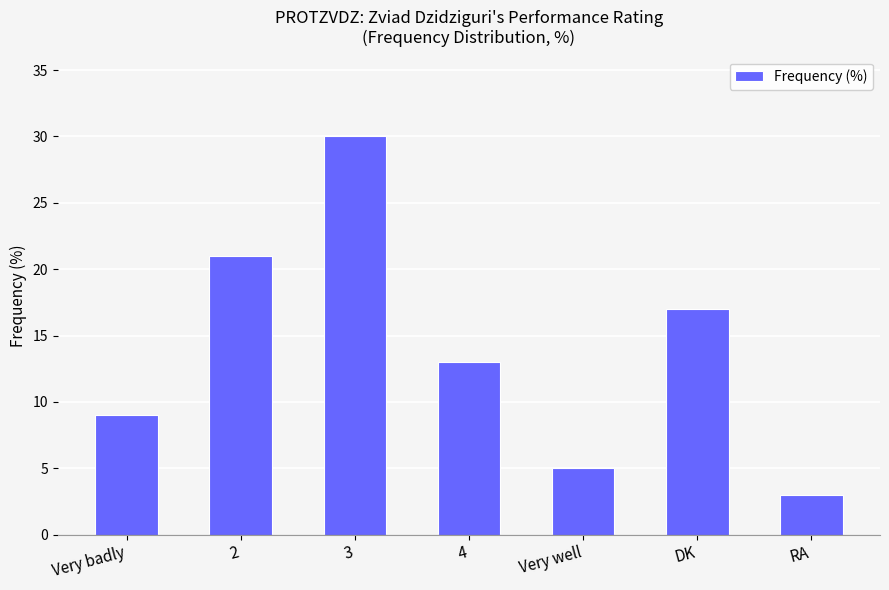

What is the label of the 6th bar from the right?

2